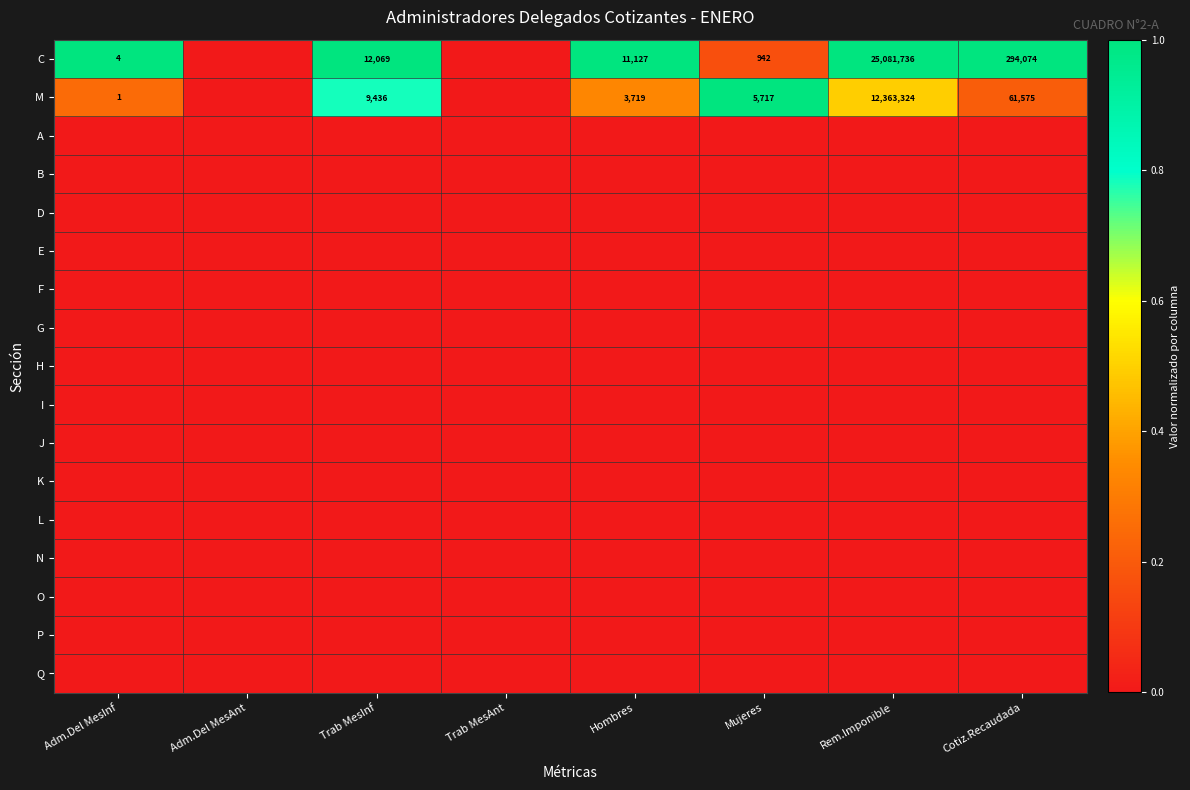

What is the difference between the M values at Mujeres and Hombres?

1998